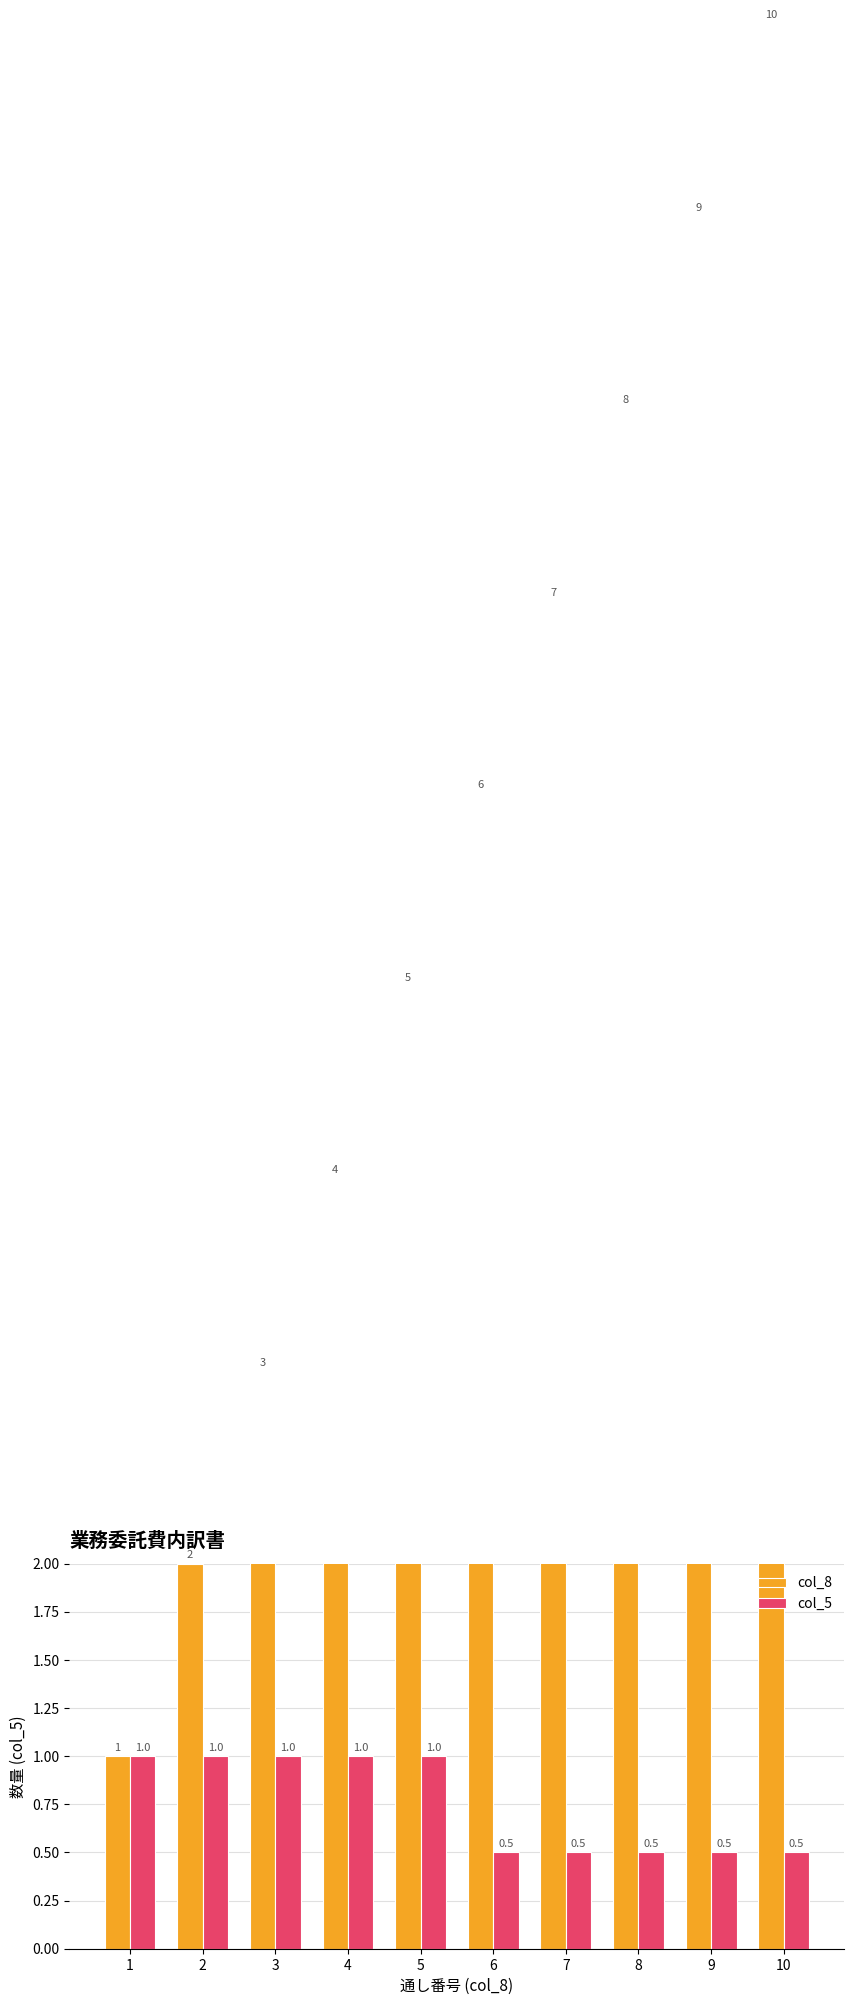

What is the sum of all col_5 values?

7.5